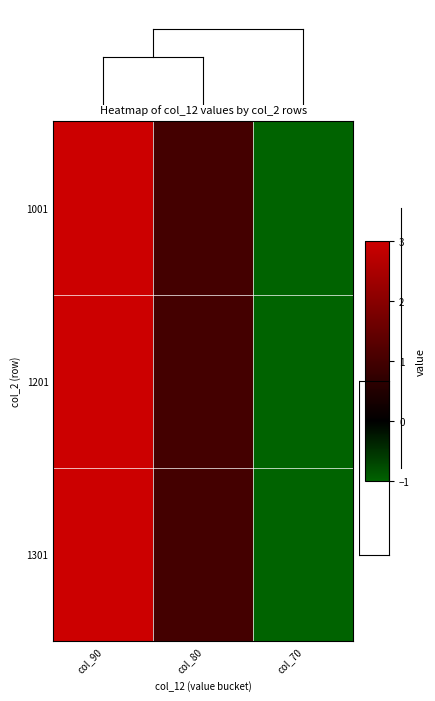

At how many categories does at least one series exceed 0?

2